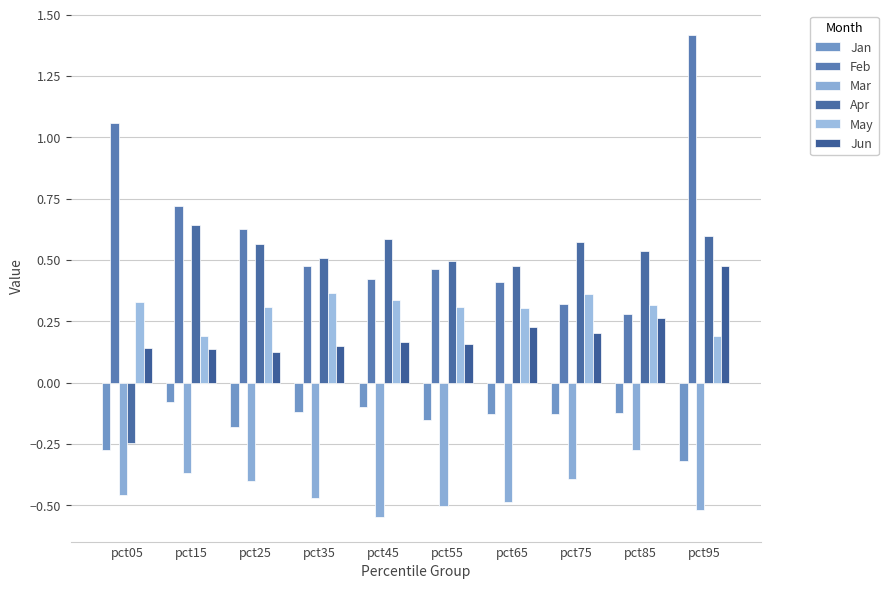

Reading right to left, list all the values displayed in this chart.

Jan: pct95=-0.3	pct85=-0.1	pct75=-0.1	pct65=-0.1	pct55=-0.2	pct45=-0.1	pct35=-0.1	pct25=-0.2	pct15=-0.1	pct05=-0.3
Feb: pct95=1.4	pct85=0.3	pct75=0.3	pct65=0.4	pct55=0.5	pct45=0.4	pct35=0.5	pct25=0.6	pct15=0.7	pct05=1.1
Mar: pct95=-0.5	pct85=-0.3	pct75=-0.4	pct65=-0.5	pct55=-0.5	pct45=-0.5	pct35=-0.5	pct25=-0.4	pct15=-0.4	pct05=-0.5
Apr: pct95=0.6	pct85=0.5	pct75=0.6	pct65=0.5	pct55=0.5	pct45=0.6	pct35=0.5	pct25=0.6	pct15=0.6	pct05=-0.2
May: pct95=0.2	pct85=0.3	pct75=0.4	pct65=0.3	pct55=0.3	pct45=0.3	pct35=0.4	pct25=0.3	pct15=0.2	pct05=0.3
Jun: pct95=0.5	pct85=0.3	pct75=0.2	pct65=0.2	pct55=0.2	pct45=0.2	pct35=0.2	pct25=0.1	pct15=0.1	pct05=0.1